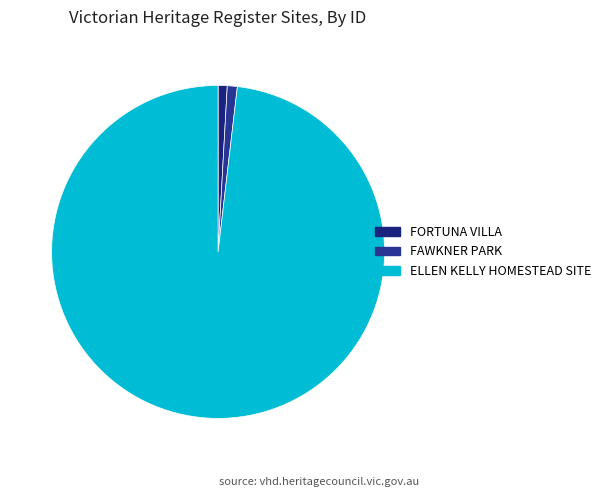

What is the change in value from FAWKNER PARK to ELLEN KELLY HOMESTEAD SITE?

+195693